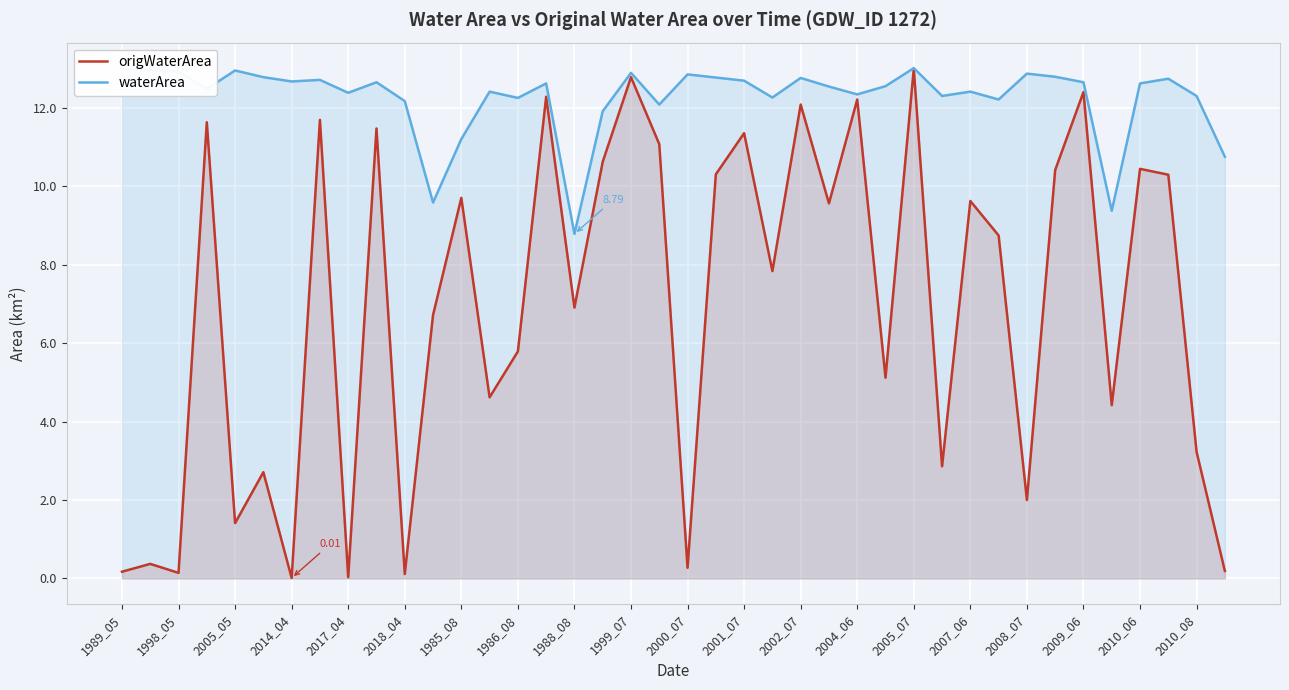

Which series has the largest total across all categories?

waterArea